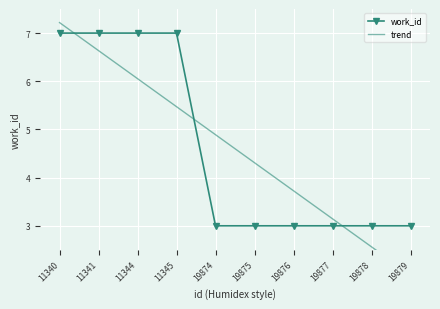

After their last crossing, which series has the higher values: work_id or trend?

work_id